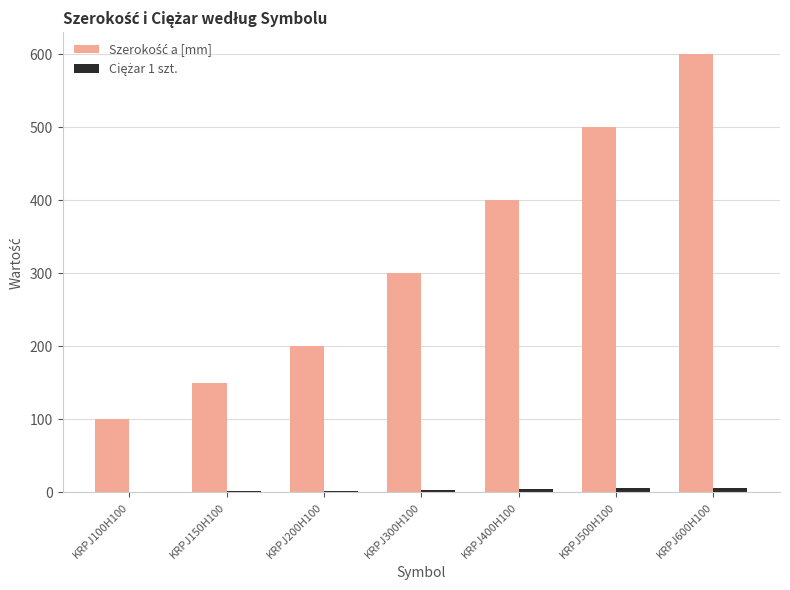

How many series are shown in this chart?

2